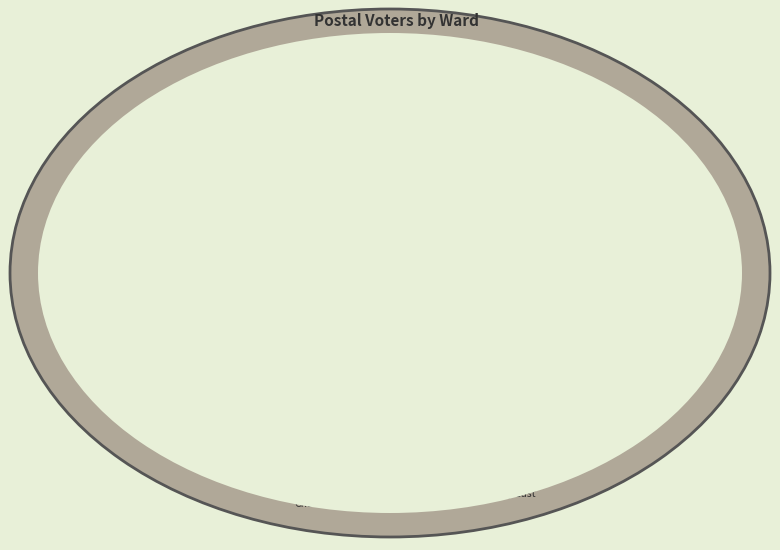

Which has a higher value, Charford or Alvechurch South?

Charford